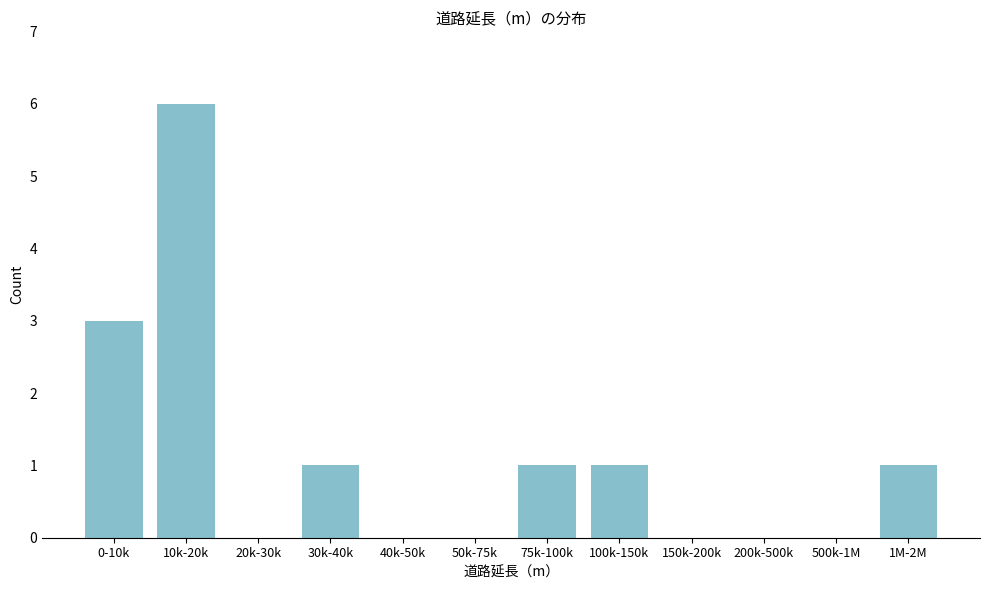

Reading left to right, what are all the values shown in this chart?

0-10k=3	10k-20k=6	20k-30k=0	30k-40k=1	40k-50k=0	50k-75k=0	75k-100k=1	100k-150k=1	150k-200k=0	200k-500k=0	500k-1M=0	1M-2M=1